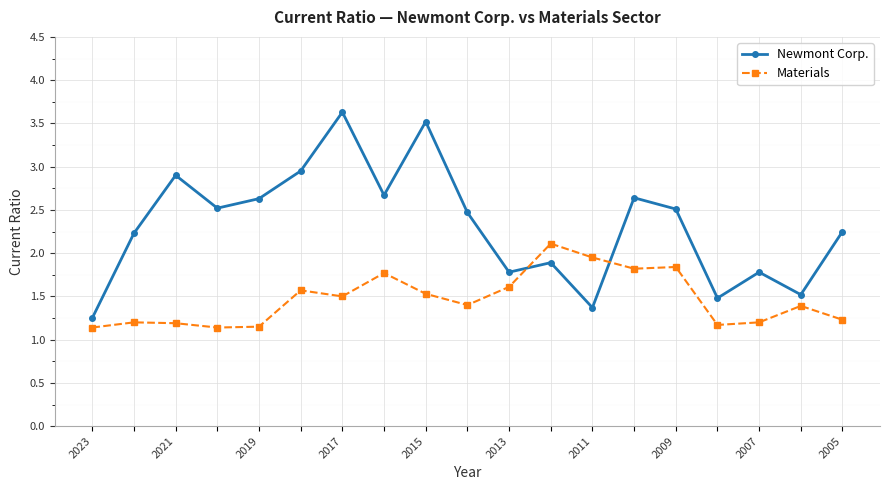

What is the average value of the Materials series?

1.5